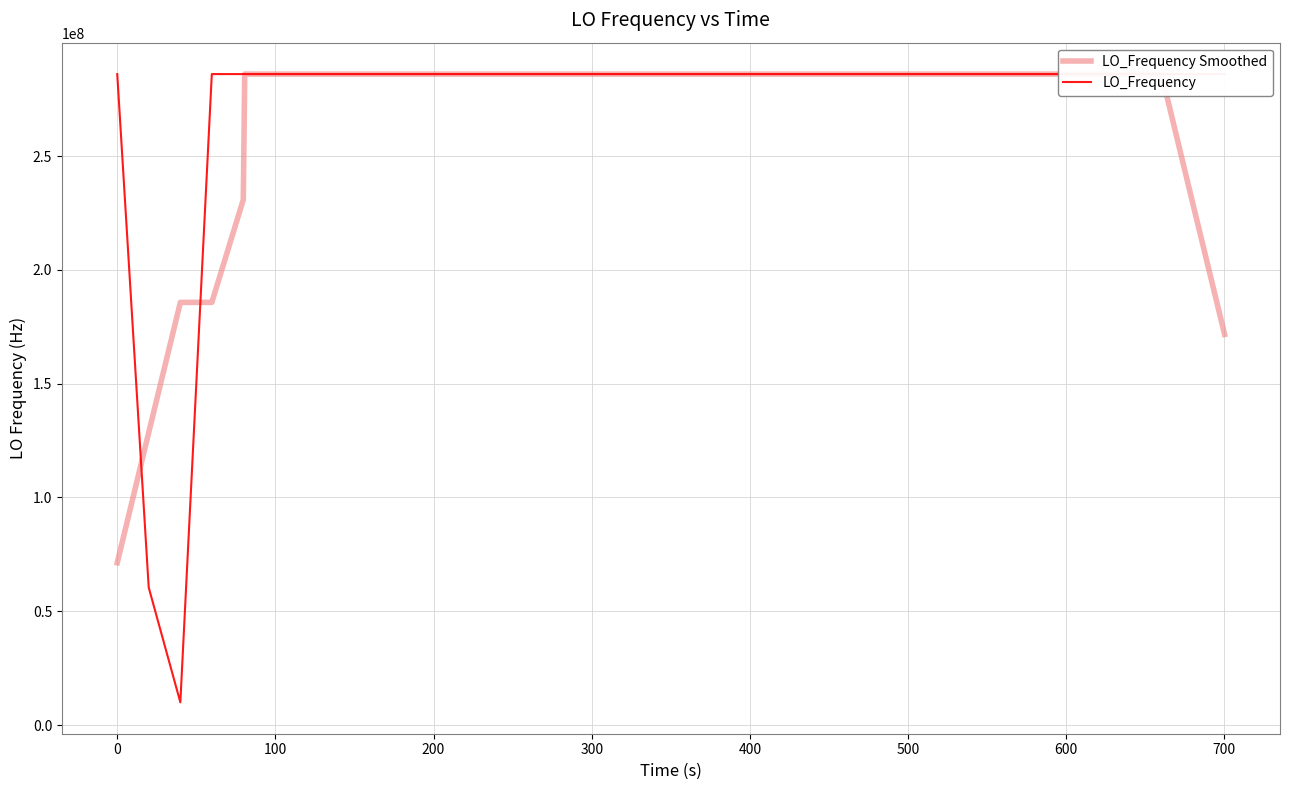

At how many categories does at least one series exceed 149933043?

39